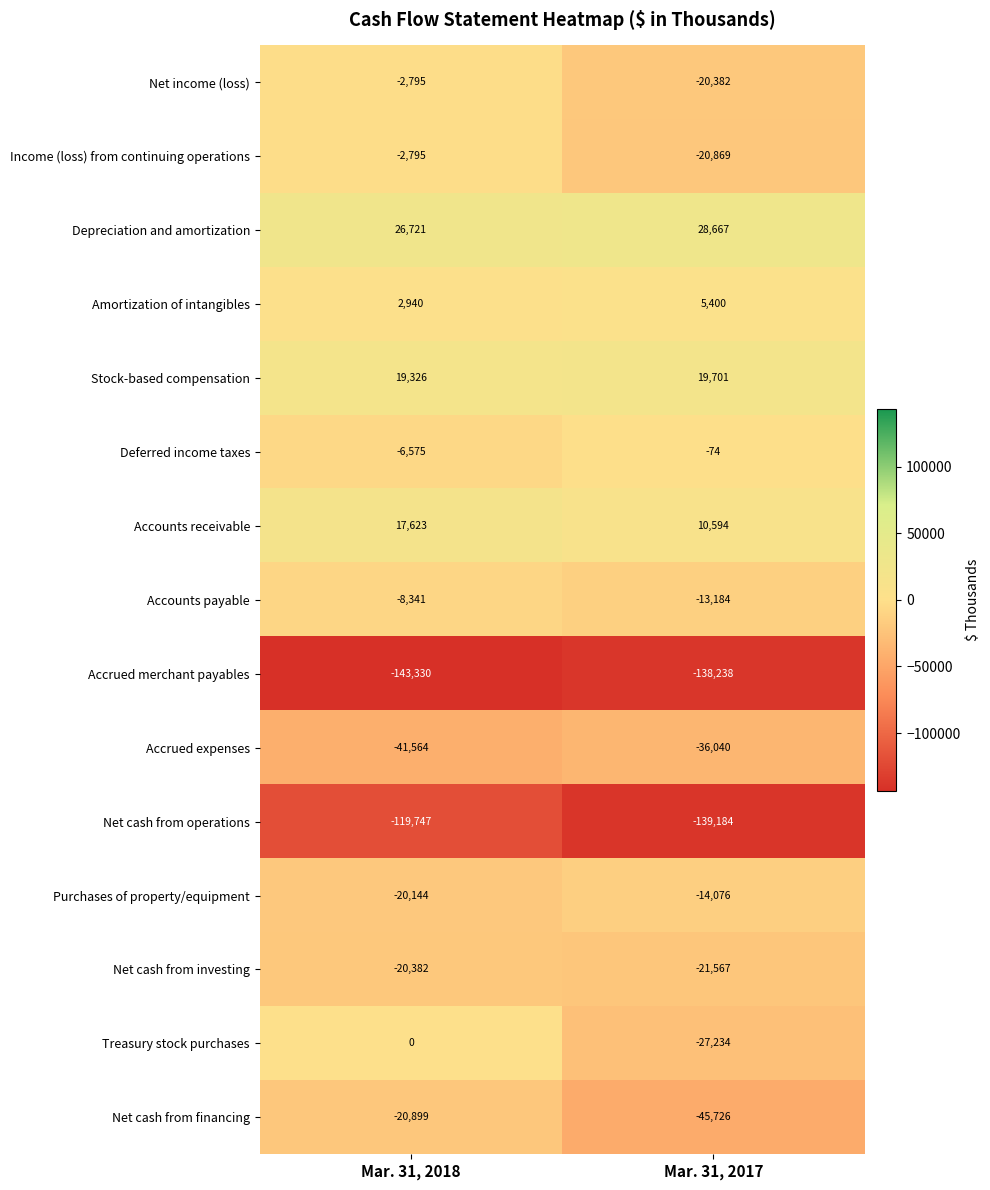

Which category has the highest value across all series?

Mar. 31, 2017